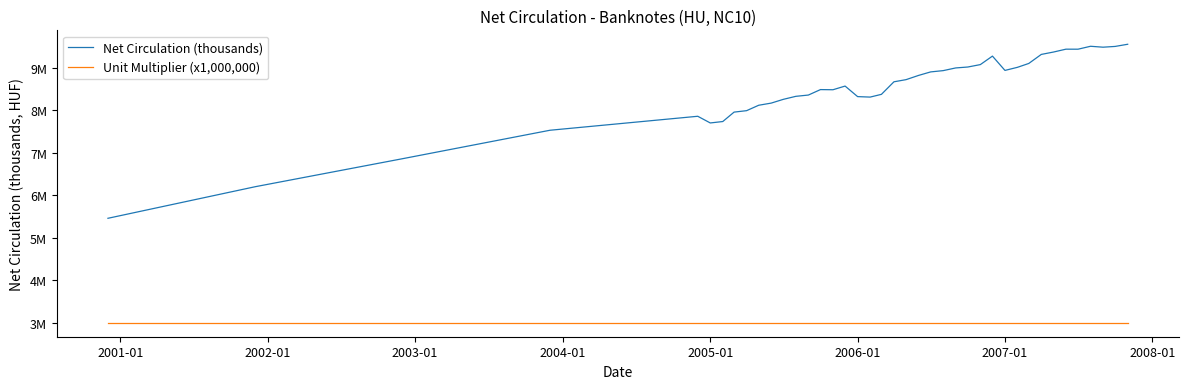

True or false: Net Circulation (thousands) and Unit Multiplier (x1,000,000) cross at least once.

False